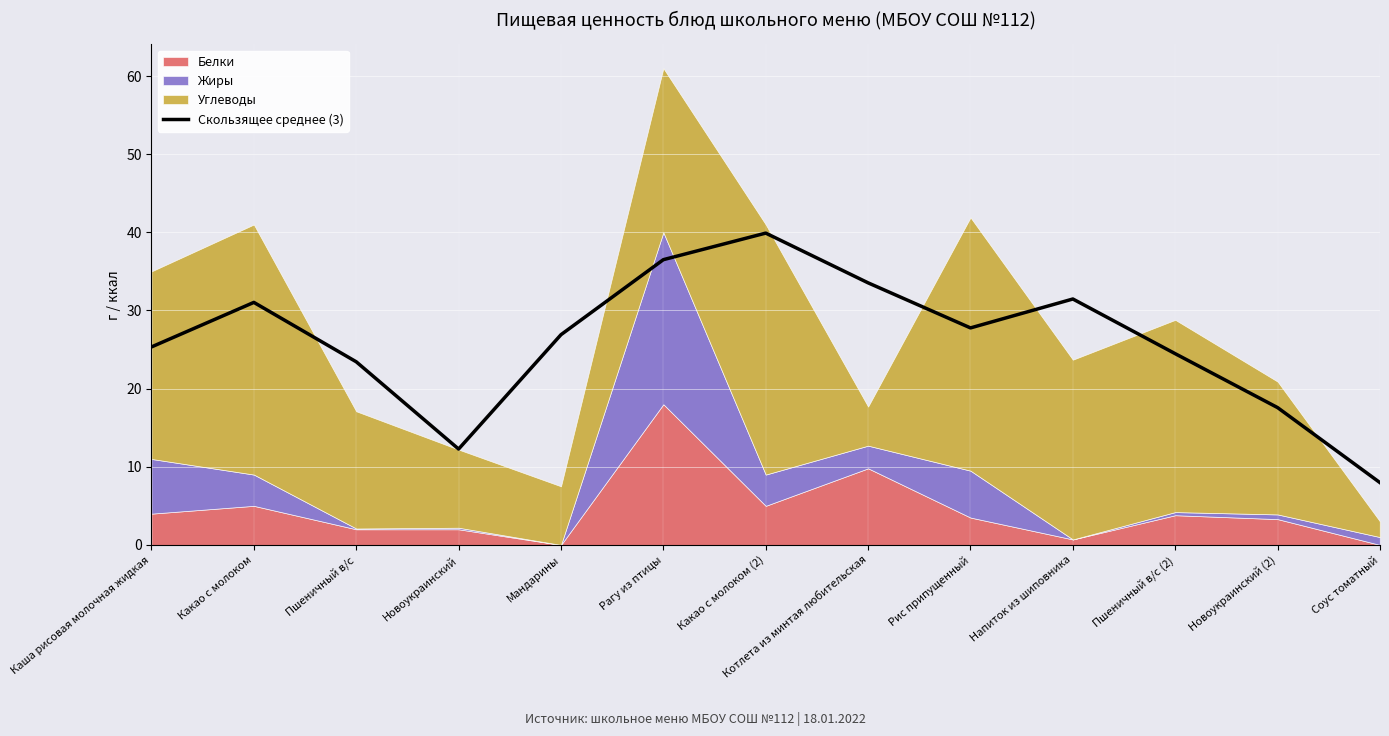

What is the difference between the maximum and minimum values?

31.9